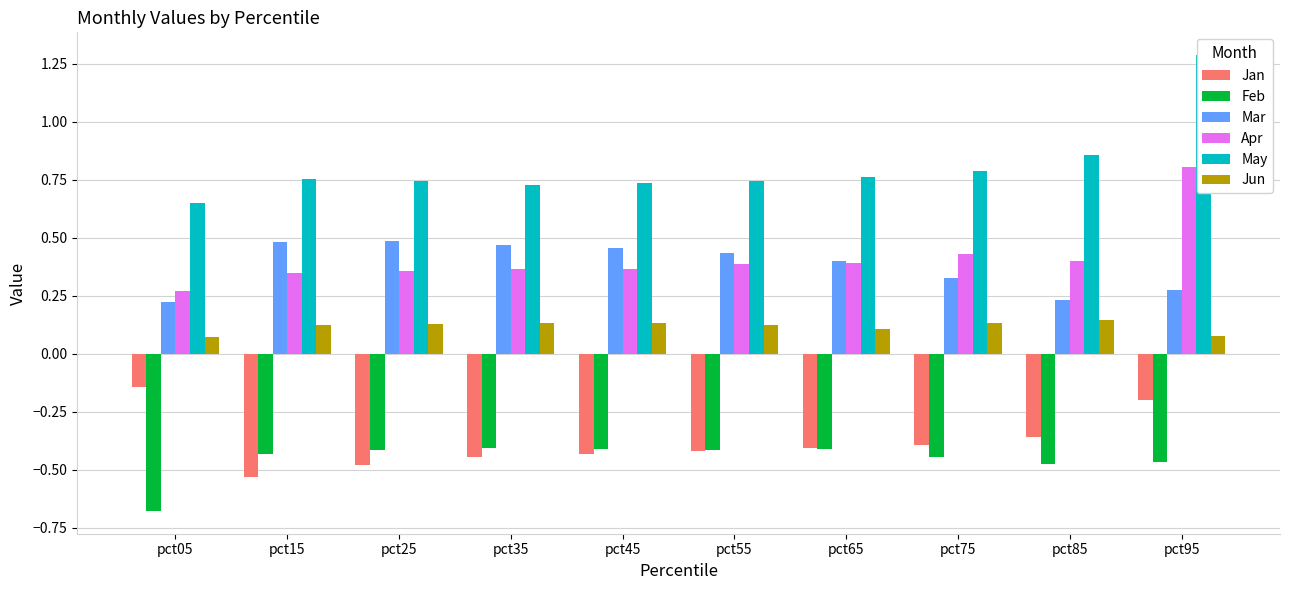

At how many categories does at least one series exceed 0?

10